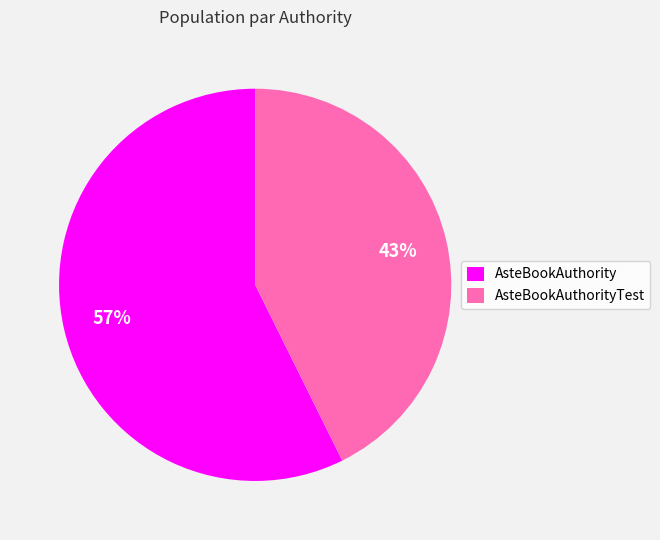

Is there a majority slice in this chart?

Yes